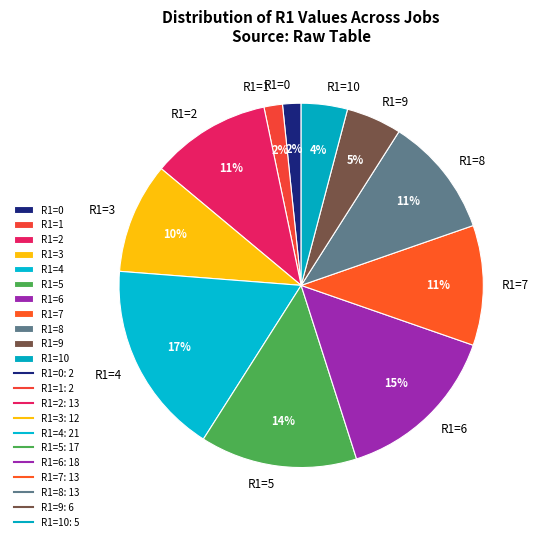

How many segments does this pie chart have?

11